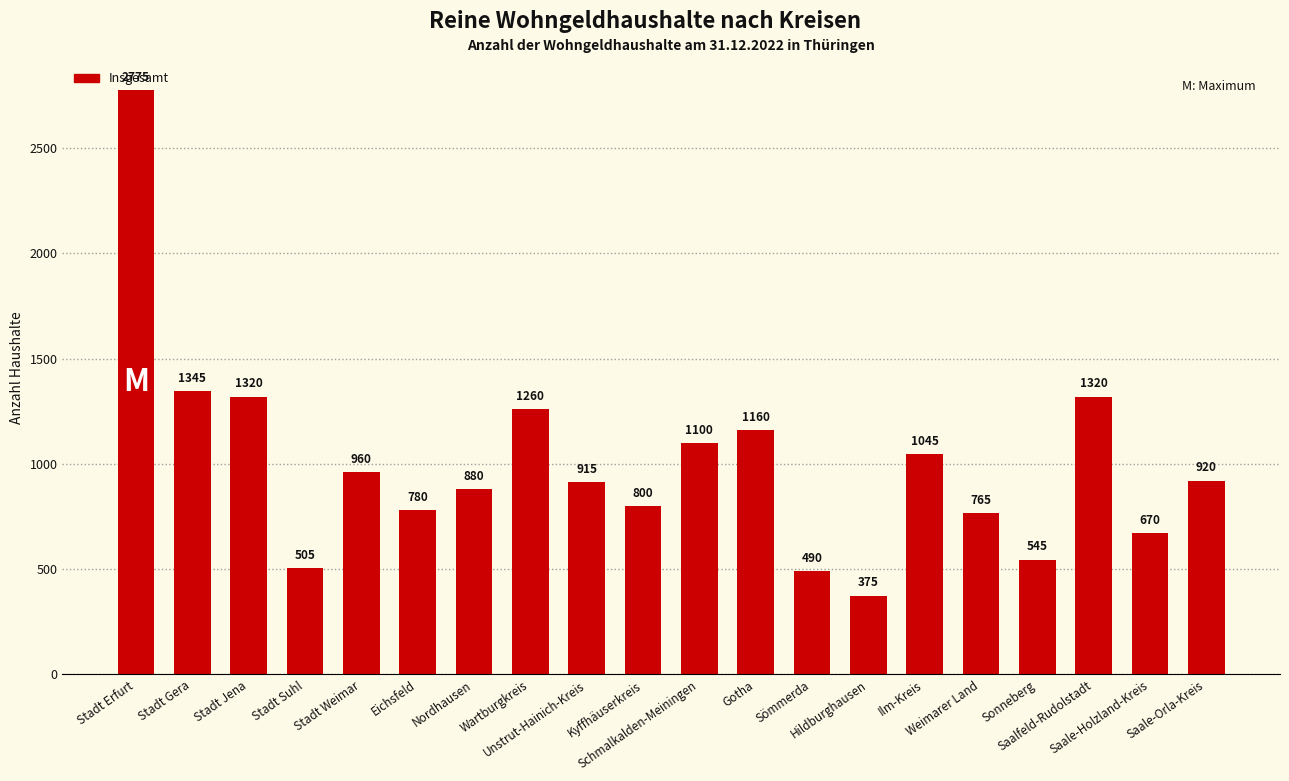

At which label does the data first exceed 920?

Stadt Erfurt